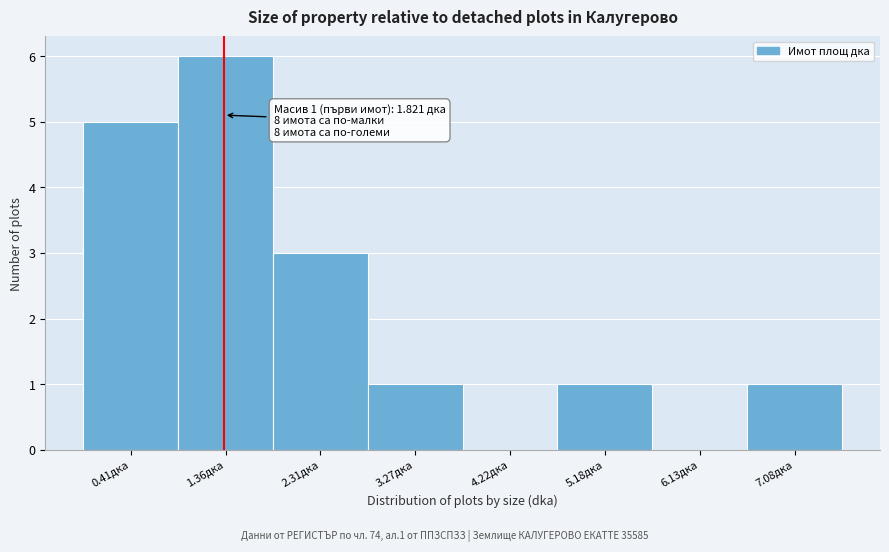

Reading left to right, what are all the values shown in this chart?

0.41дка=5	1.36дка=6	2.31дка=3	3.27дка=1	4.22дка=0	5.18дка=1	6.13дка=0	7.08дка=1